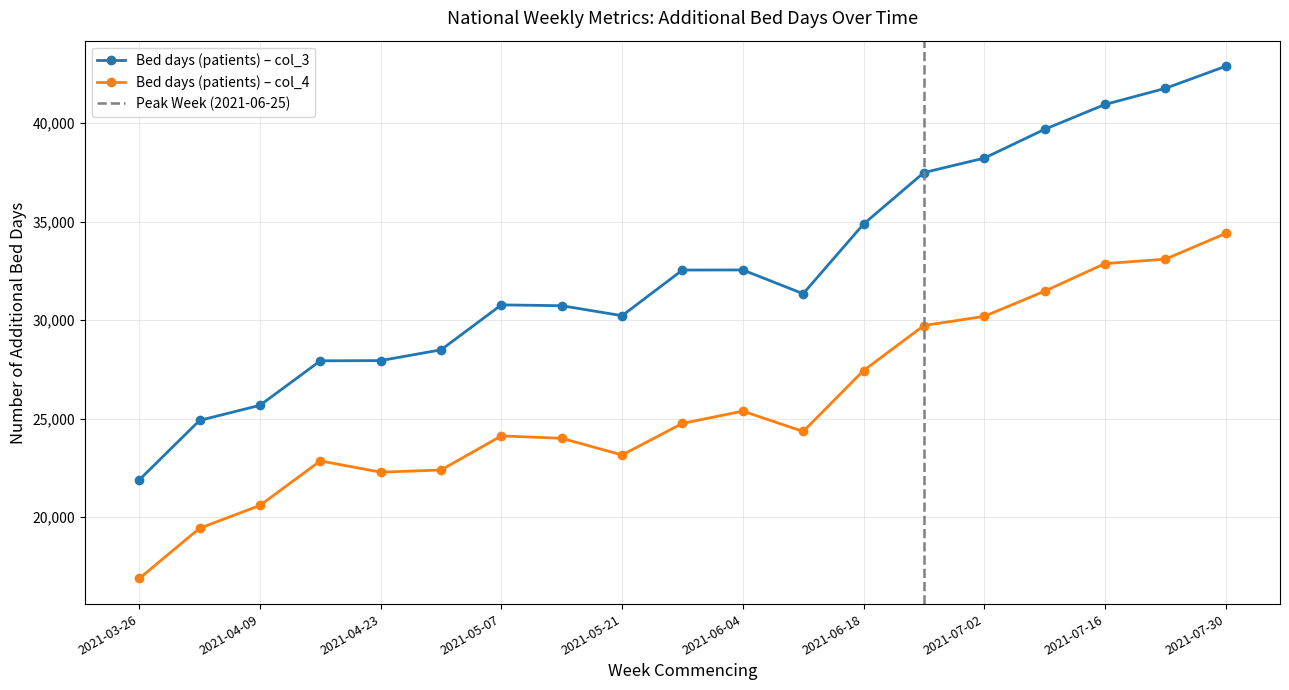

What is the maximum value shown in the chart?

42896